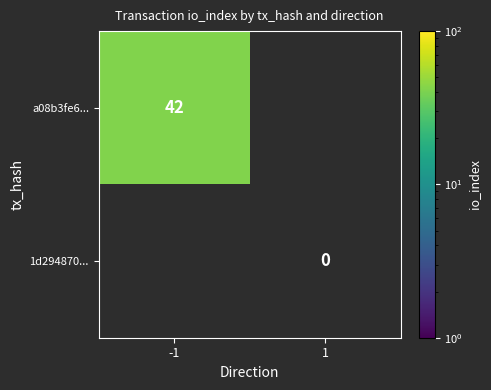

The value of a08b3fe6... at -1 is 60. True or false?

False